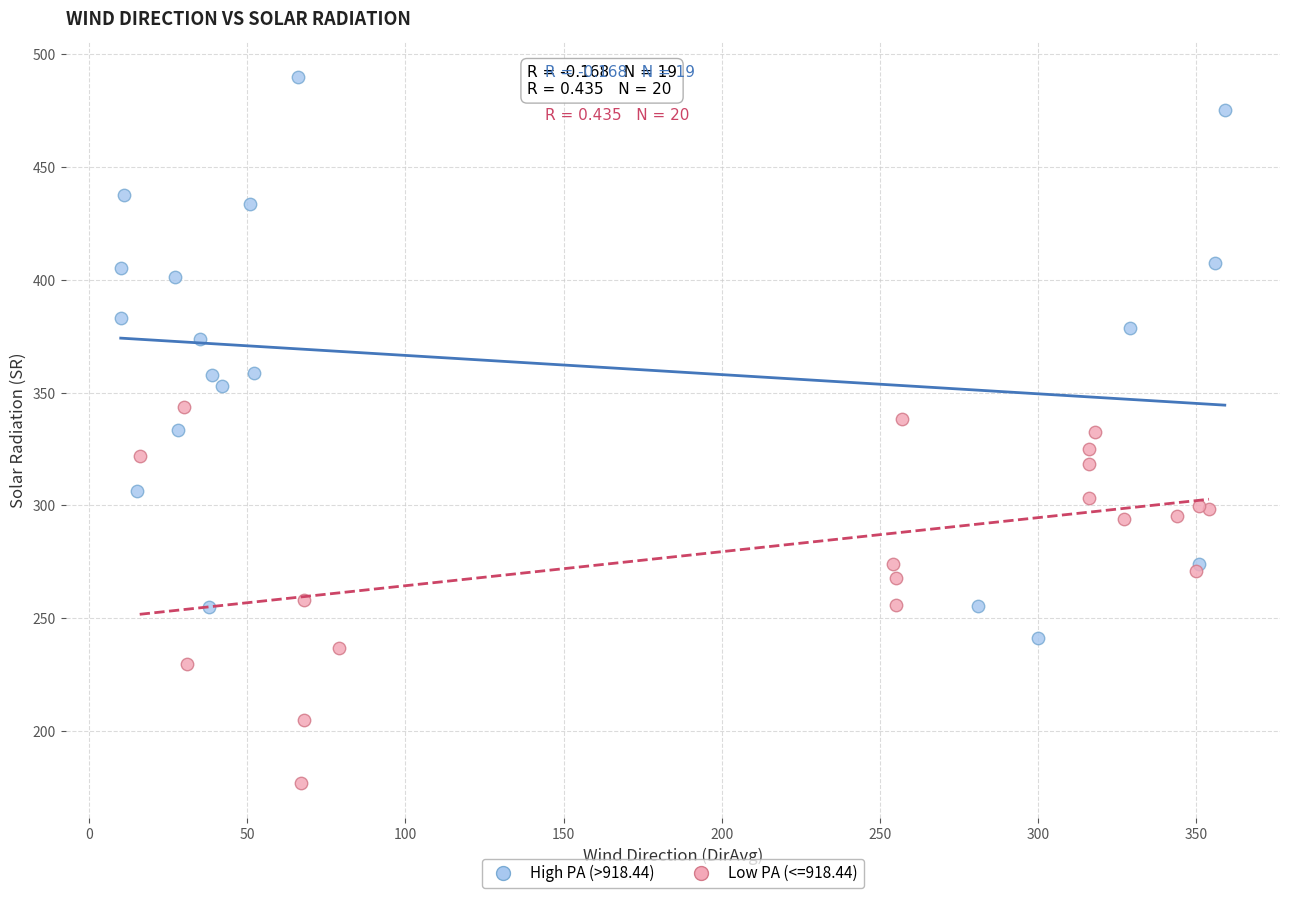

Which series reaches the minimum Y coordinate?

Low PA (<=918.44)